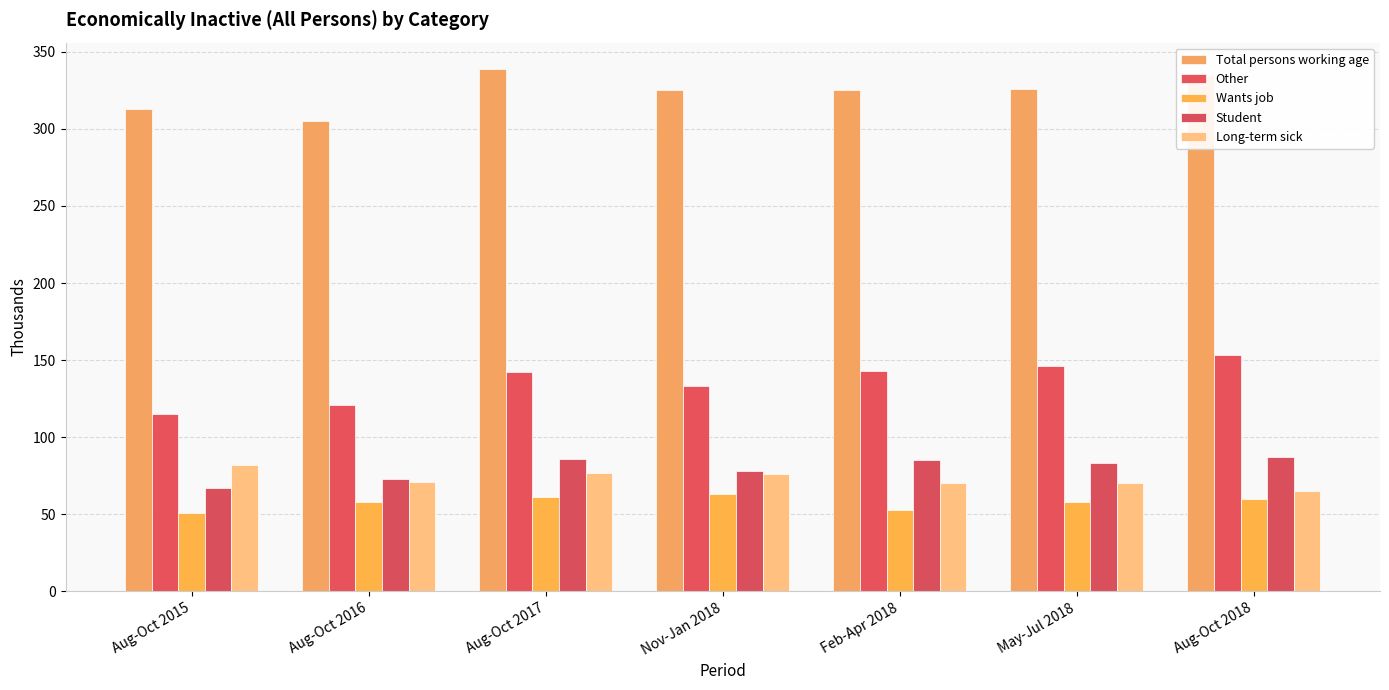

Which series has the widest spread of values?

Other